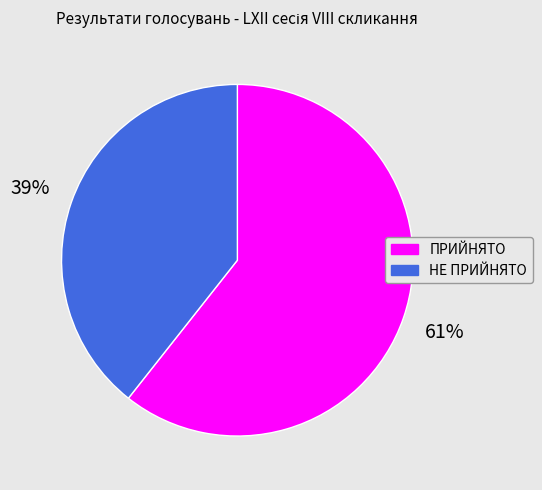

Is the sum of НЕ ПРИЙНЯТО and ПРИЙНЯТО greater than half?

Yes